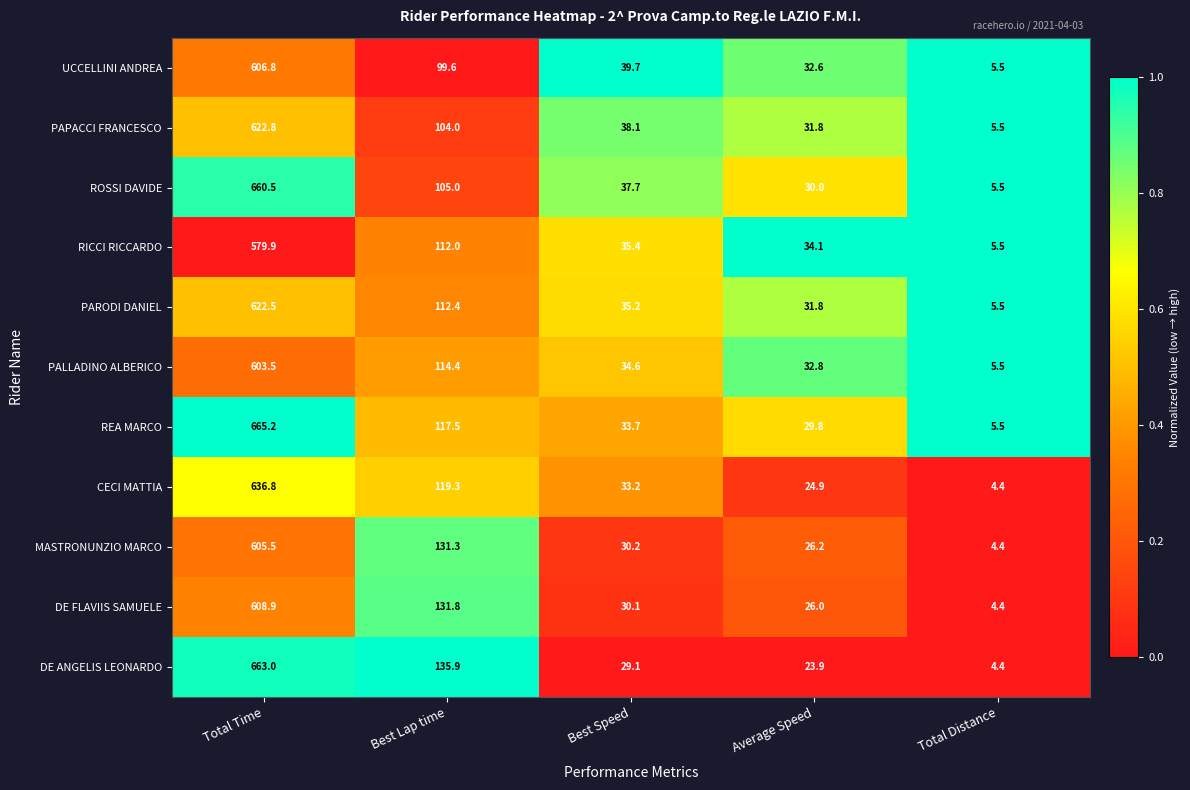

What is the maximum value shown in the chart?

665.2